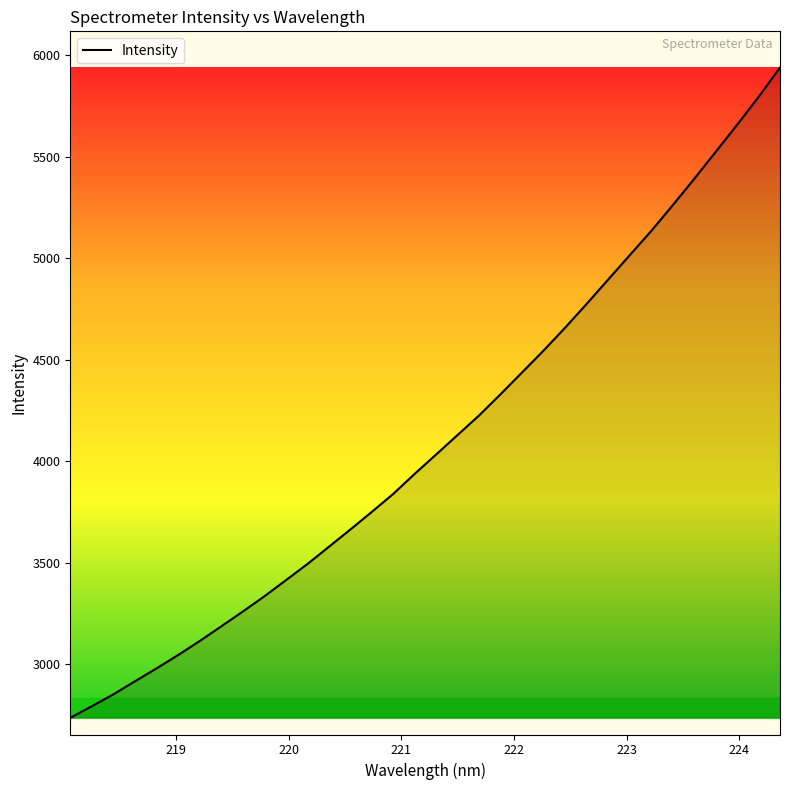

What is the smallest value displayed?

2735.0